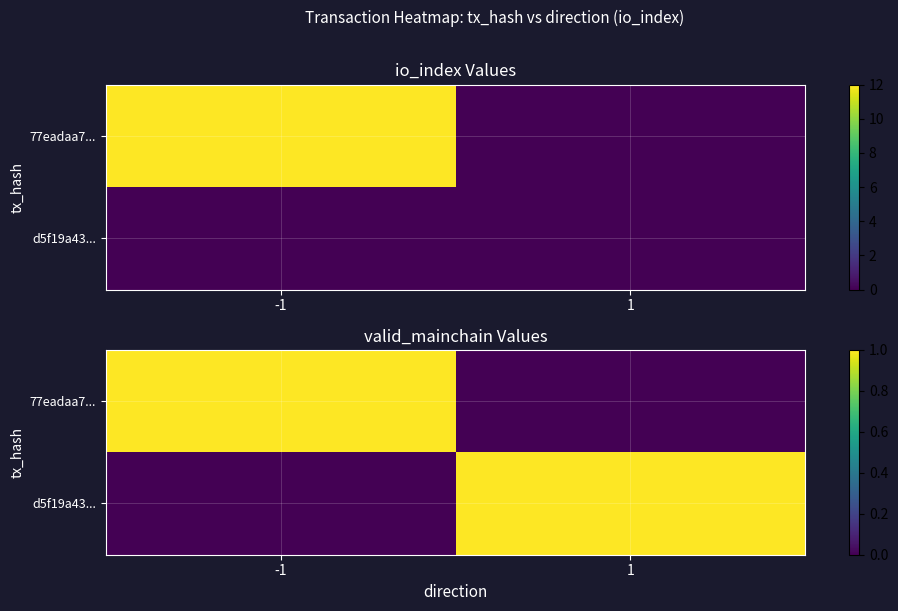

At which label is d5f19a43... closest to 0?

-1